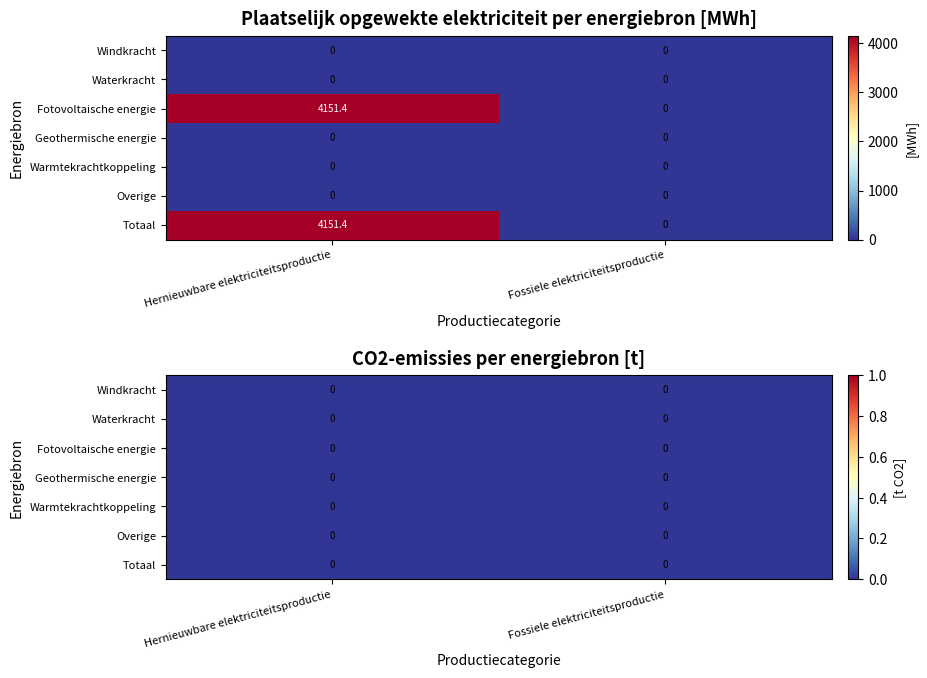

Count the number of categories in the chart.

2